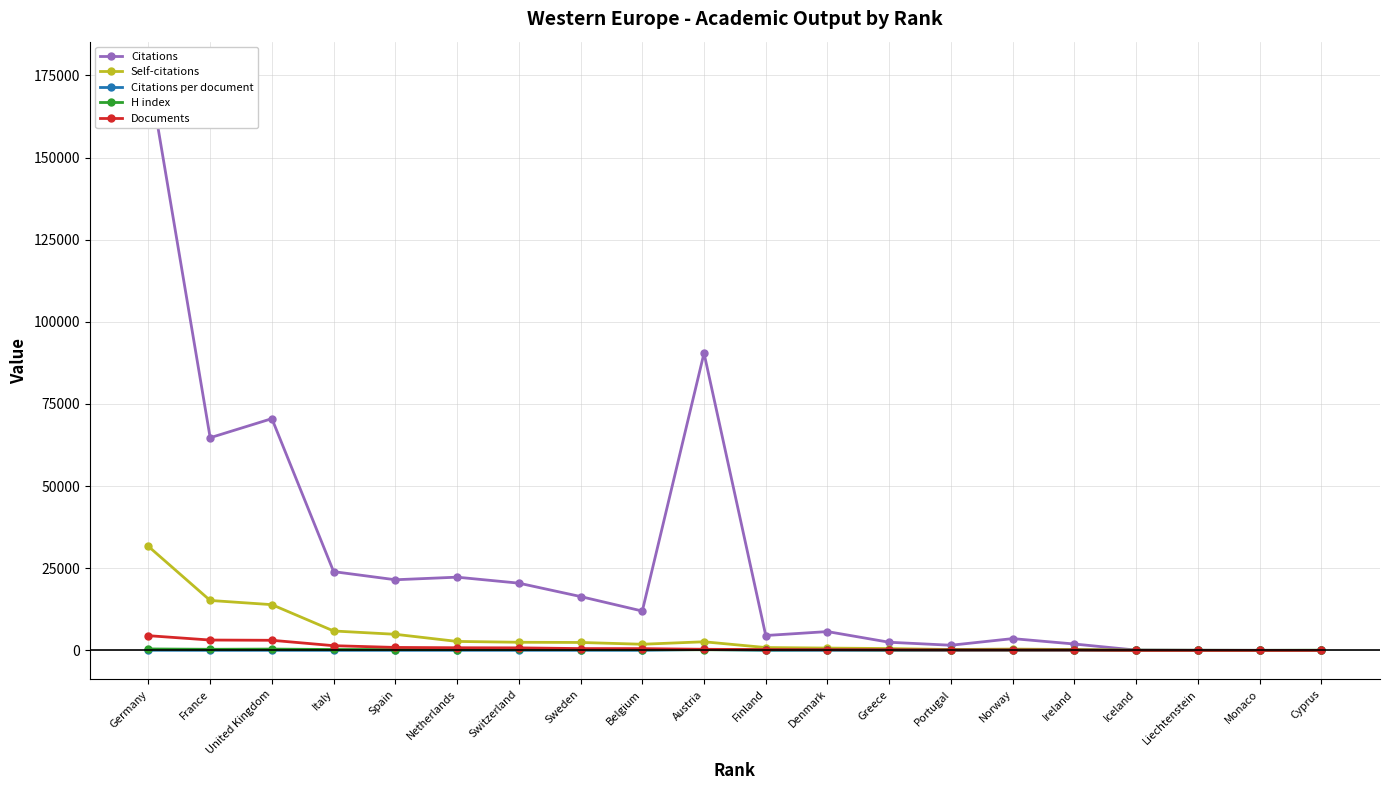

How many data points in Citations per document are above 22?

10